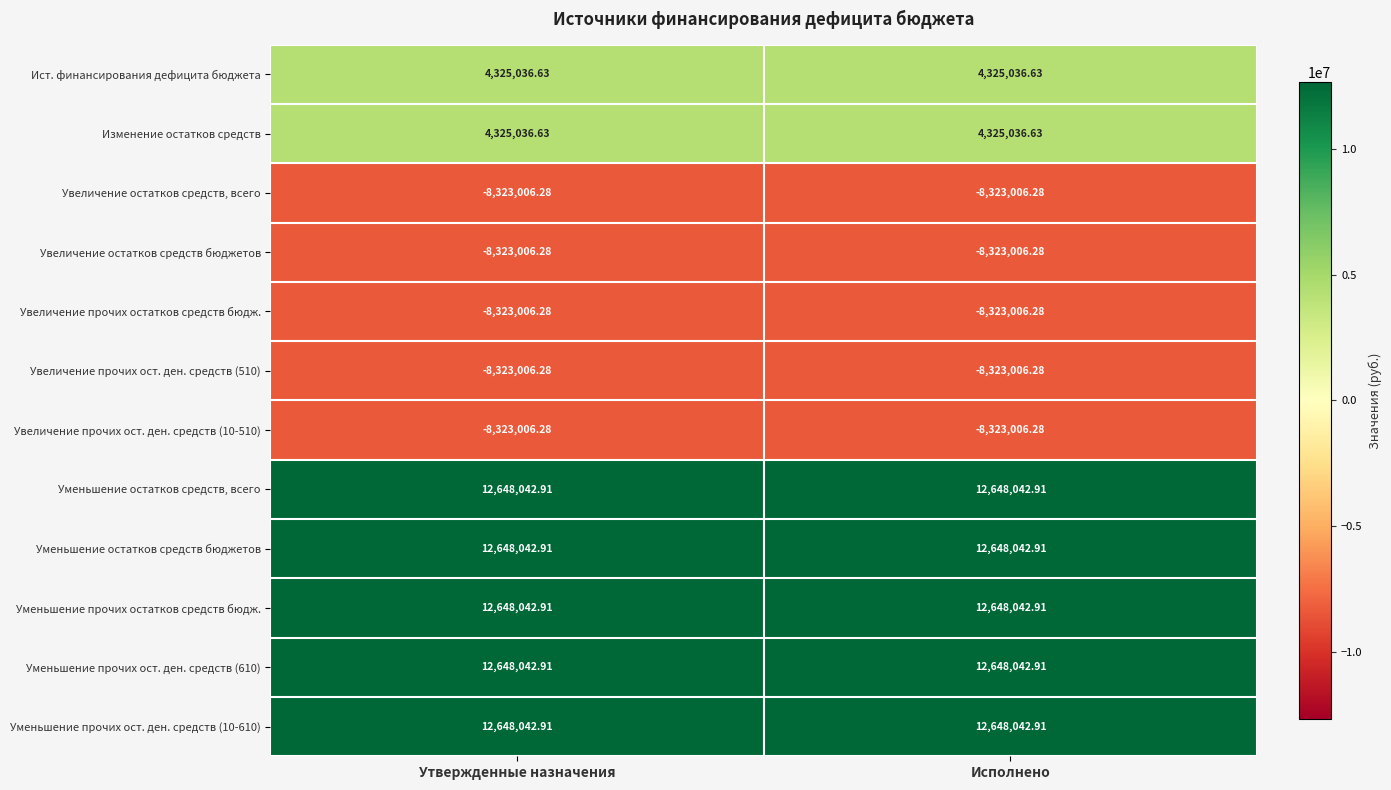

What is the total value across all series at Утвержденные назначения?

30275256.4